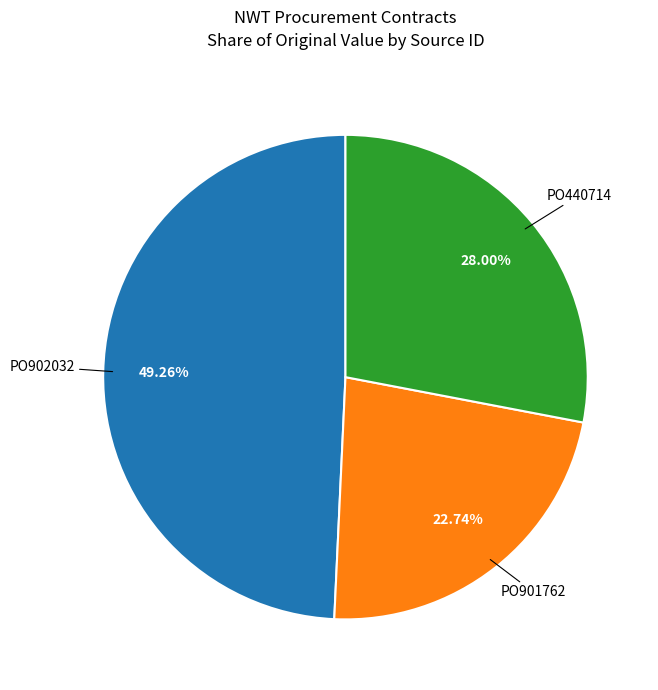

How many slices are in this pie chart?

3